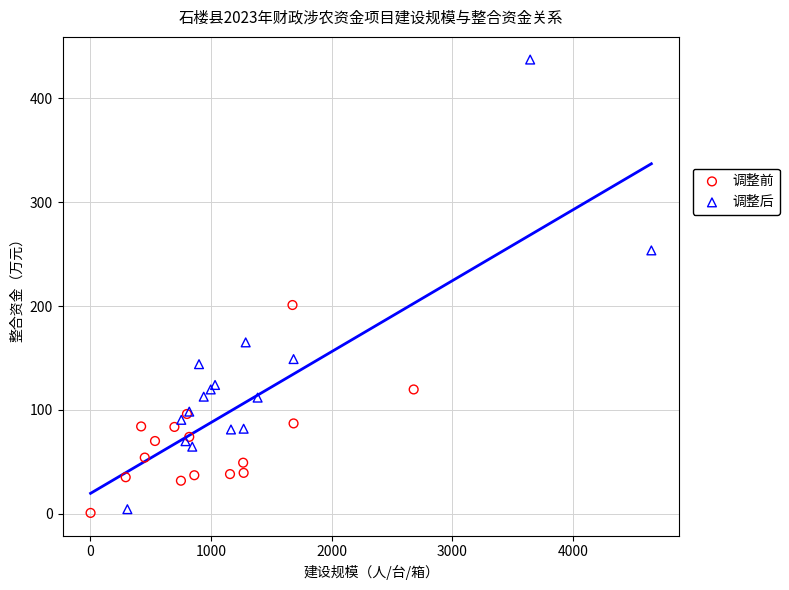

Which series contains the highest Y value?

调整后